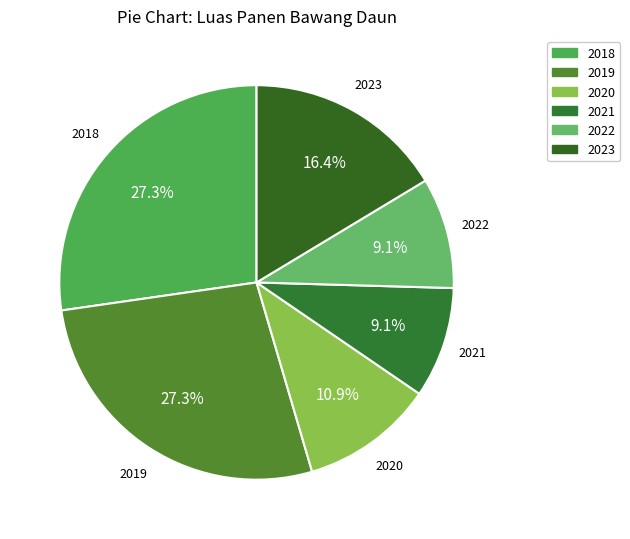

To the nearest percent, what is the combined percentage of 2019 and 2023?

44%